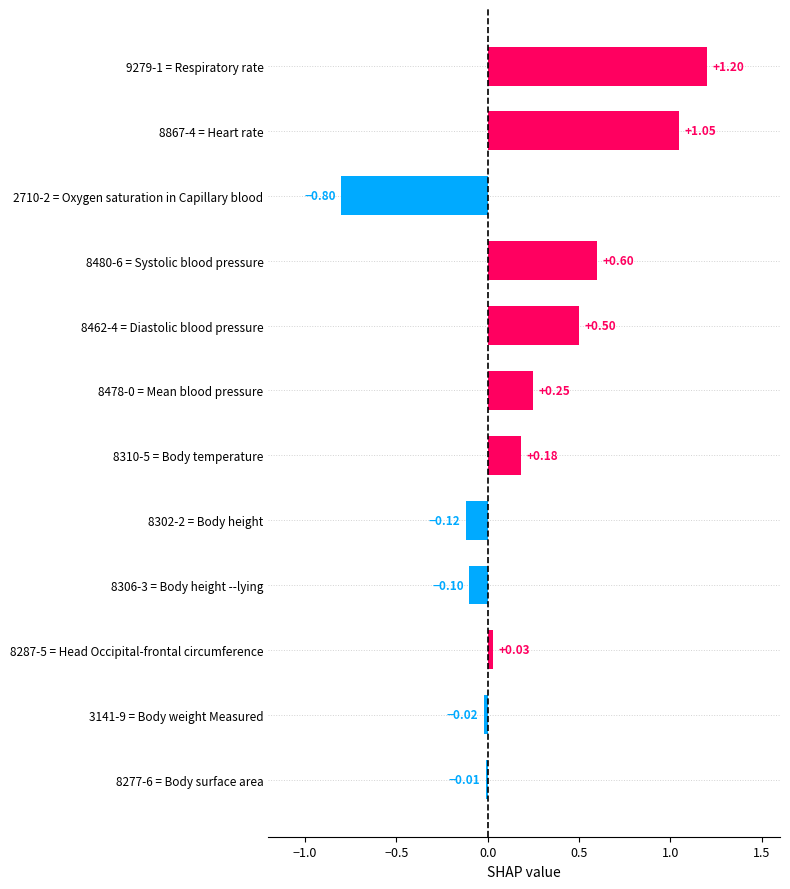

Which category has the lowest value across all series?

2710-2 = Oxygen saturation in Capillary blood